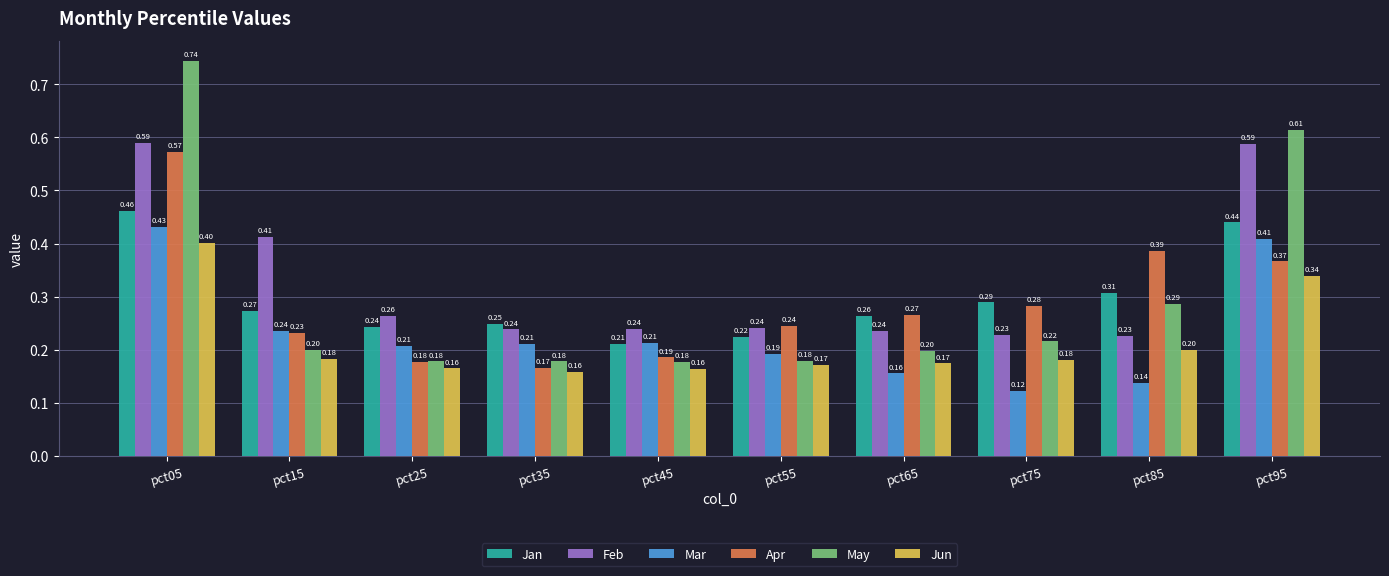

At which category is the sum across all series the highest?

pct05